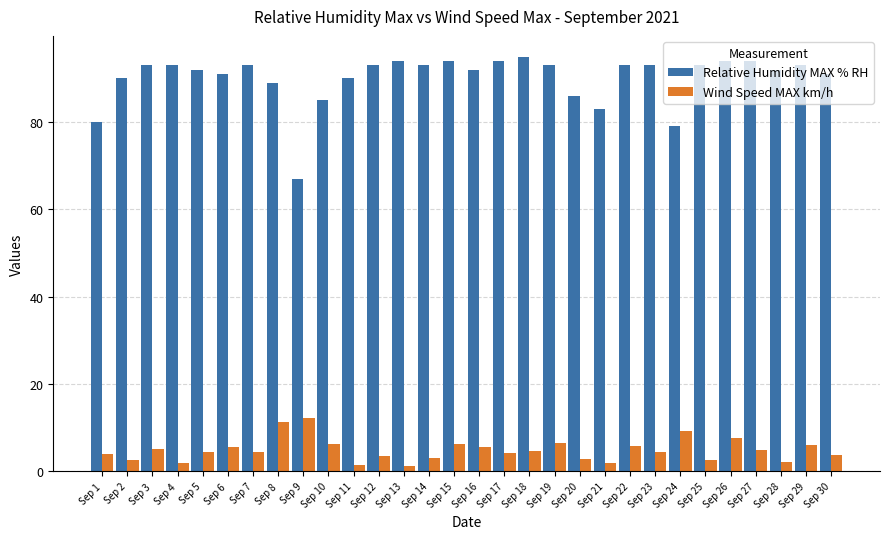

Which series has the widest spread of values?

Relative Humidity MAX % RH